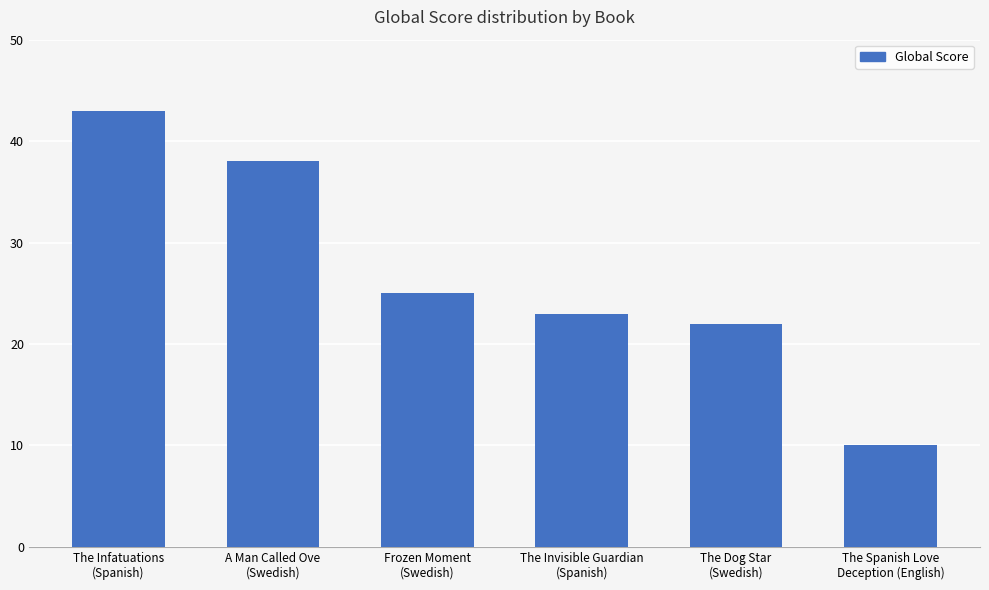

Which label corresponds to the smallest value in the chart?

The Spanish Love
Deception (English)